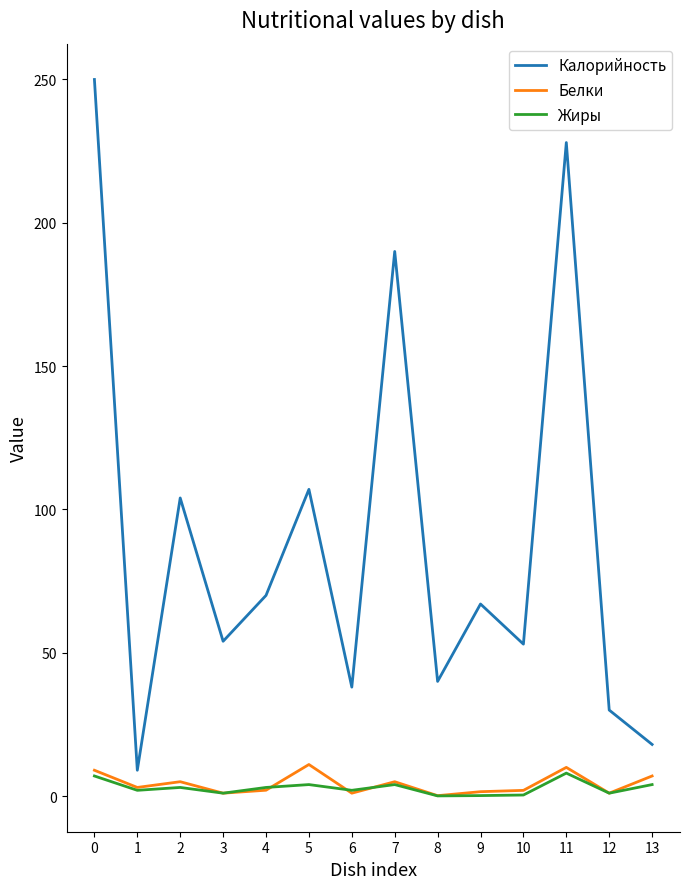

What is the difference between the second highest and second lowest values in the Жиры series?

6.8